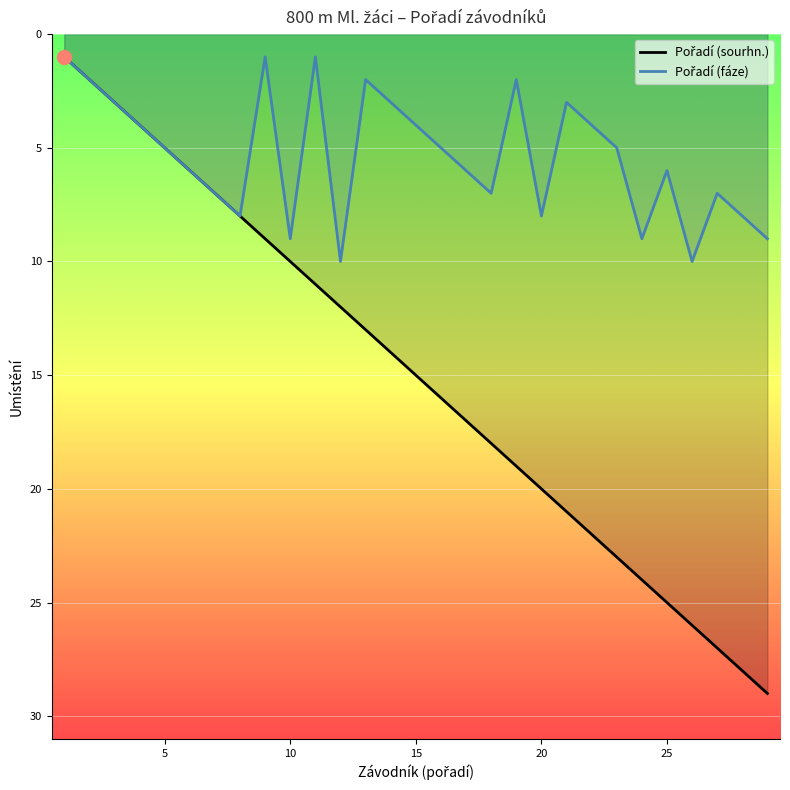

How many lines are shown in the chart?

2